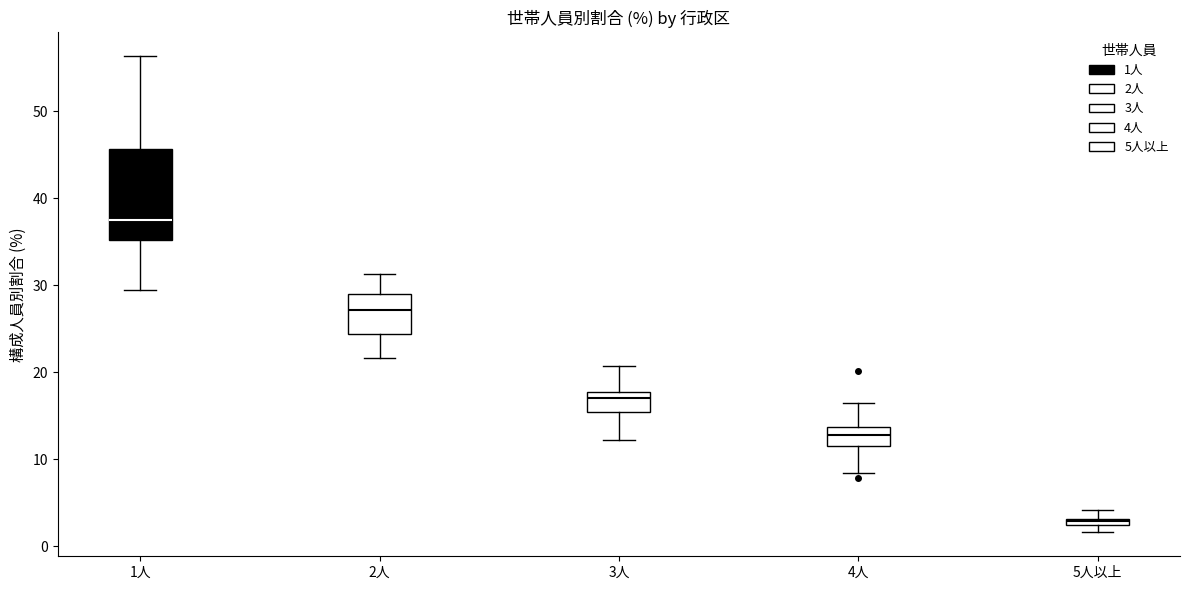

Where is the lower edge of the box for 5人以上 on the y-axis? The values are not printed on the chart, so give them approximately, as read against the axis.

2